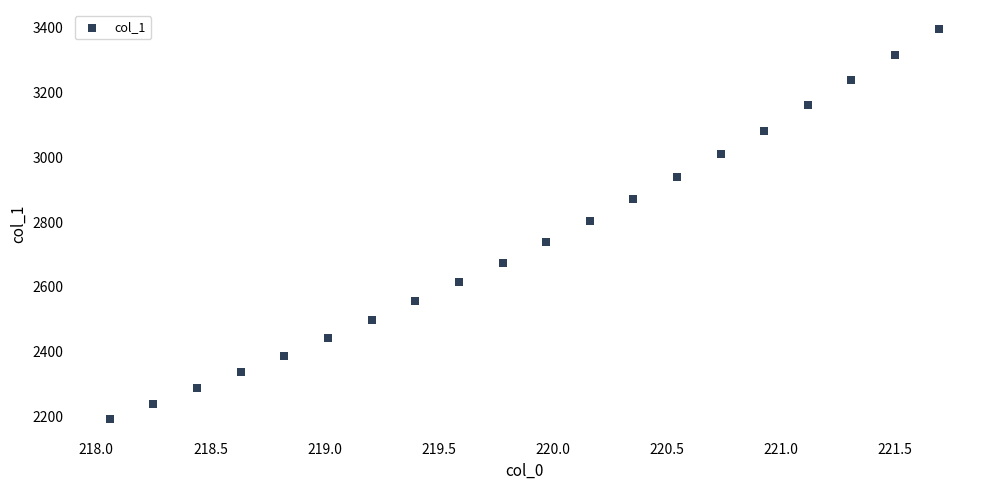

What is the range of X values (max minus min)?

3.6